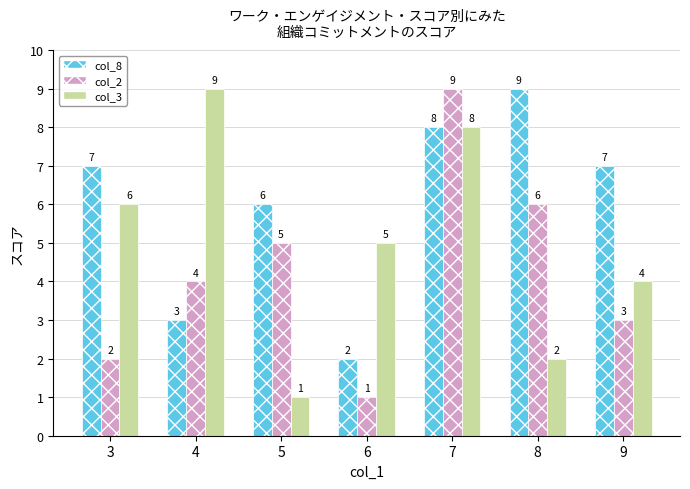

What are all the series names shown in the legend?

col_8, col_2, col_3